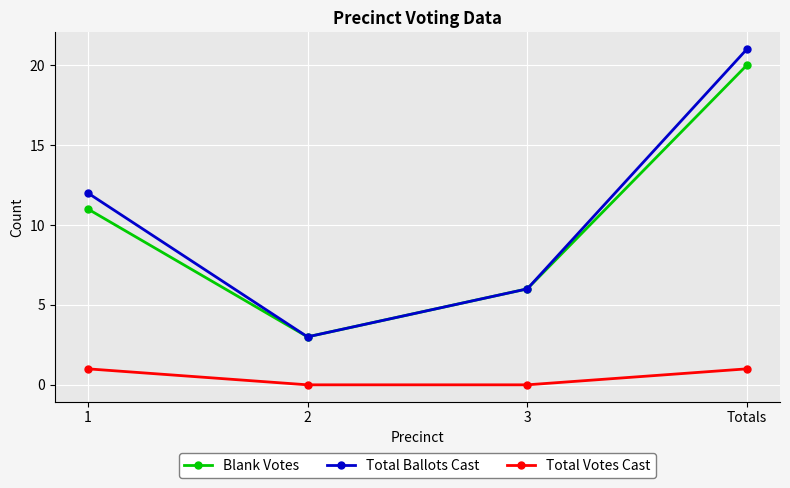

Which series changed the most between 1 and 2?

Total Ballots Cast